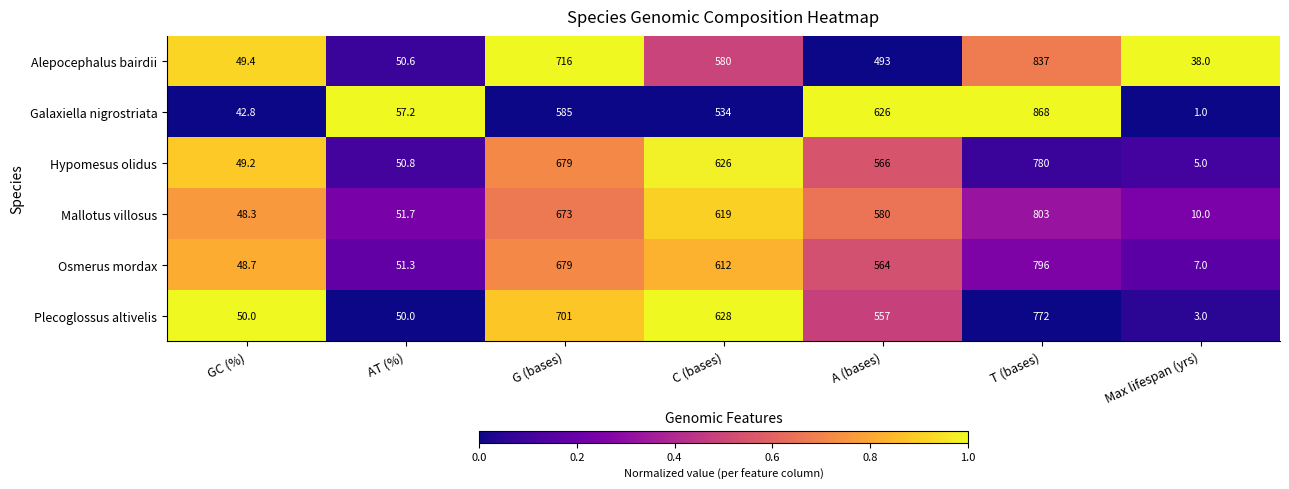

How many data points does each series have?

7